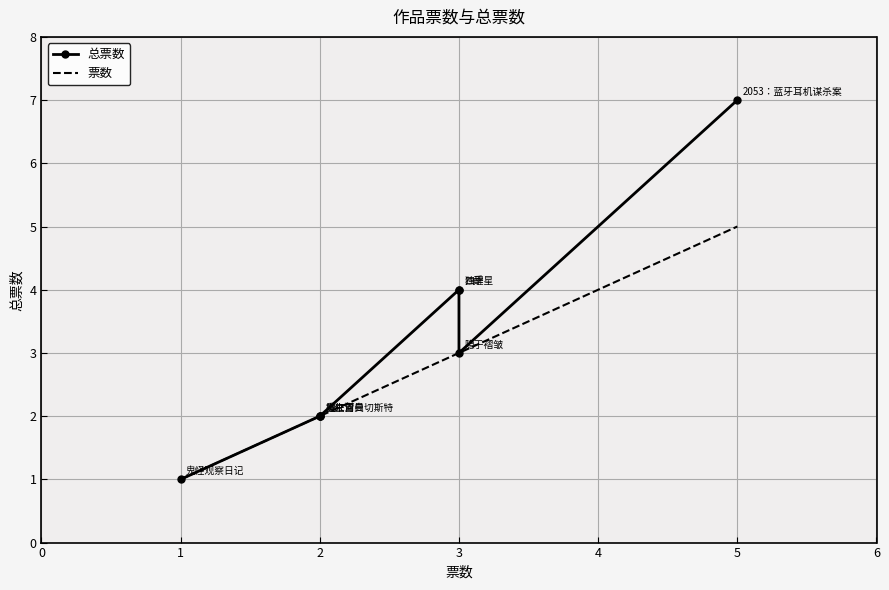

What is the total value across all series at 4?

7